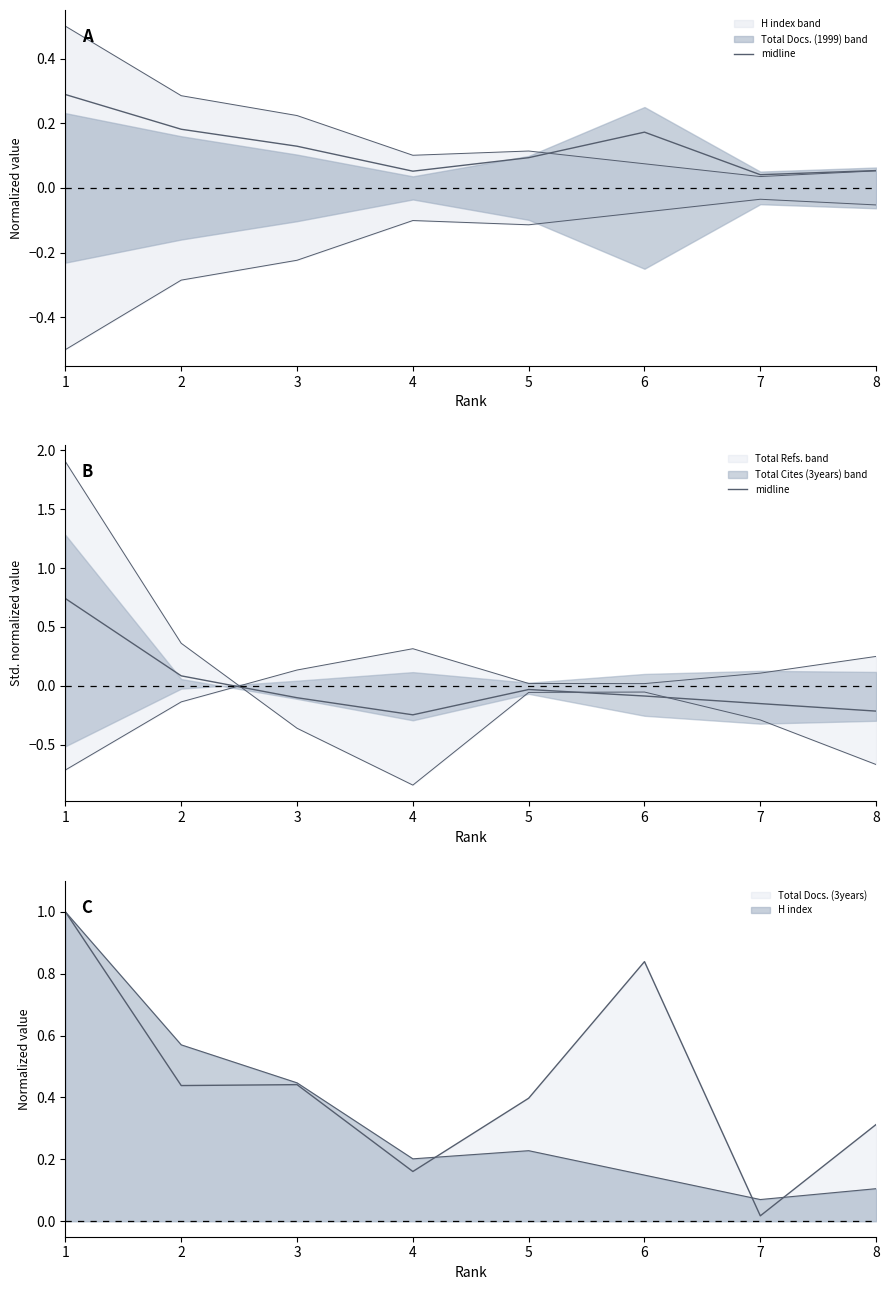

List the labels in order of value, largest first.

1, 2, 5, 6, 3, 7, 8, 4